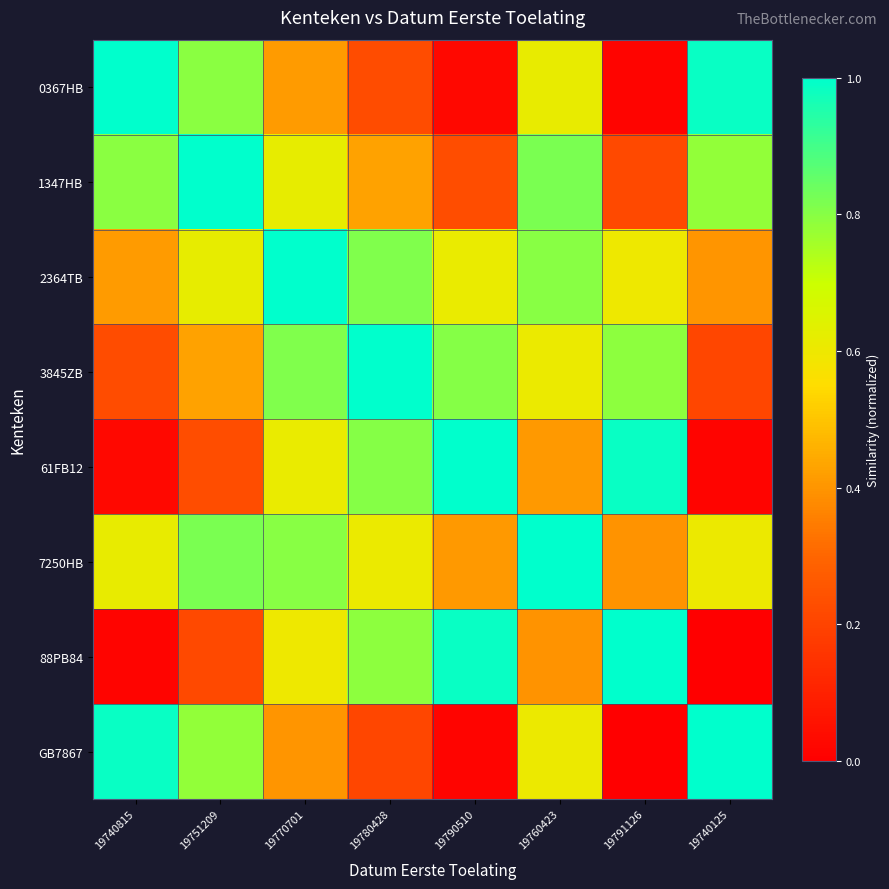

Between 19780428 and 19740125, which is larger?

19740125